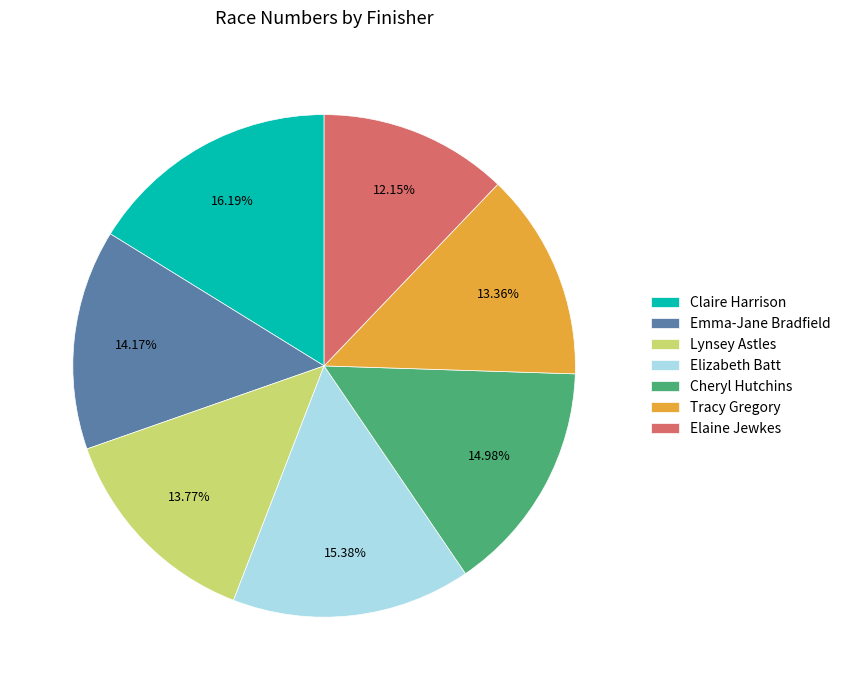

How much of the chart is everything except Elizabeth Batt?

84.6%